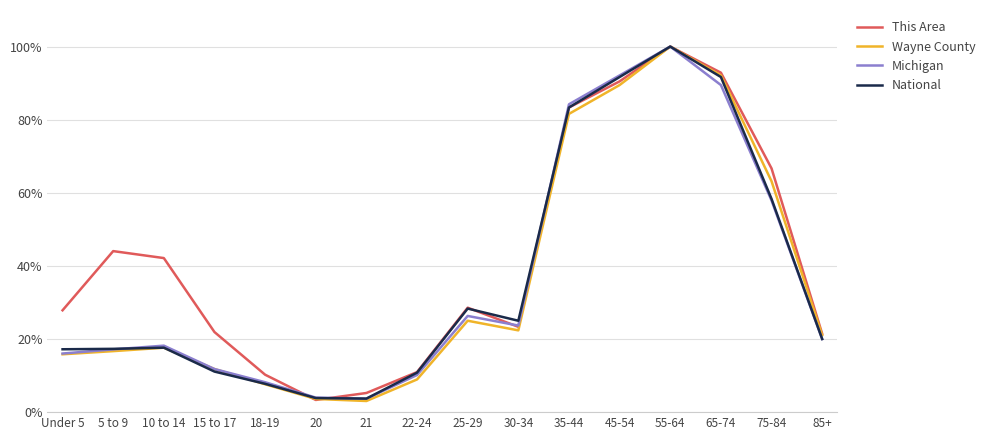

At which category does This Area reach its first local valley?

20